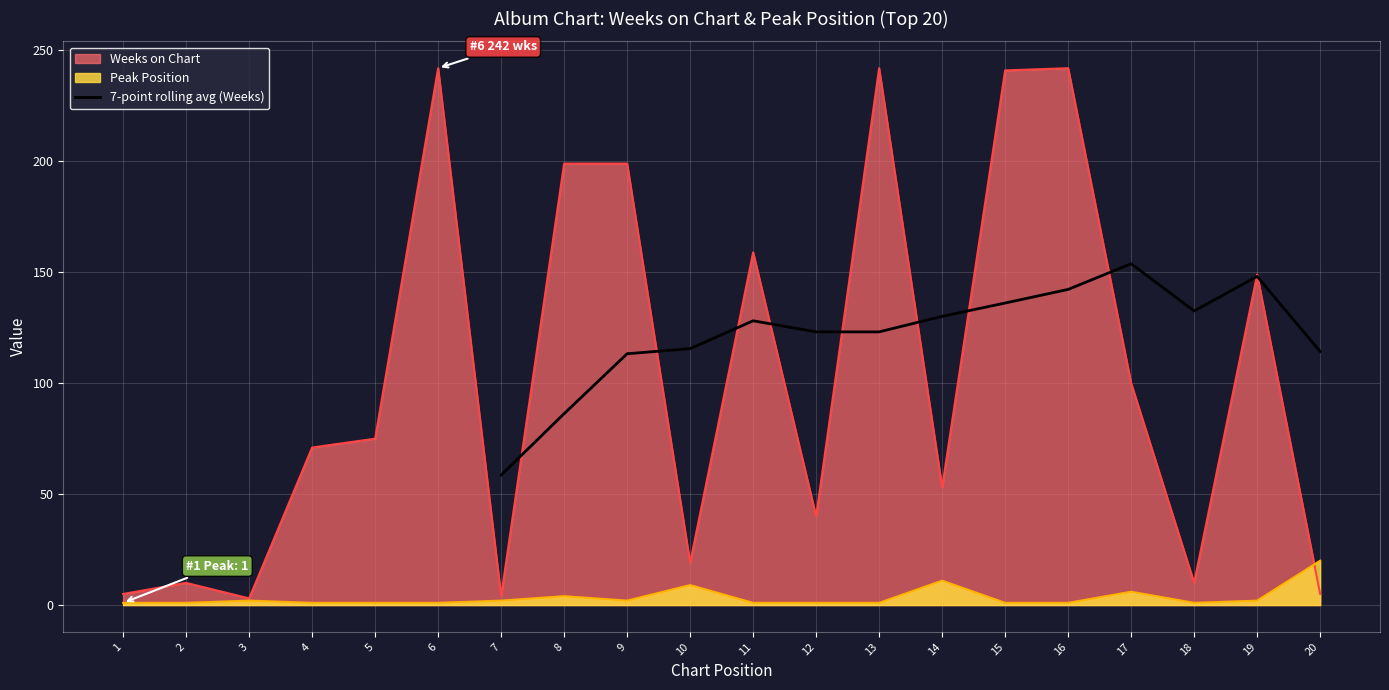

What is the minimum value for 7-point rolling avg (Weeks)?

58.6